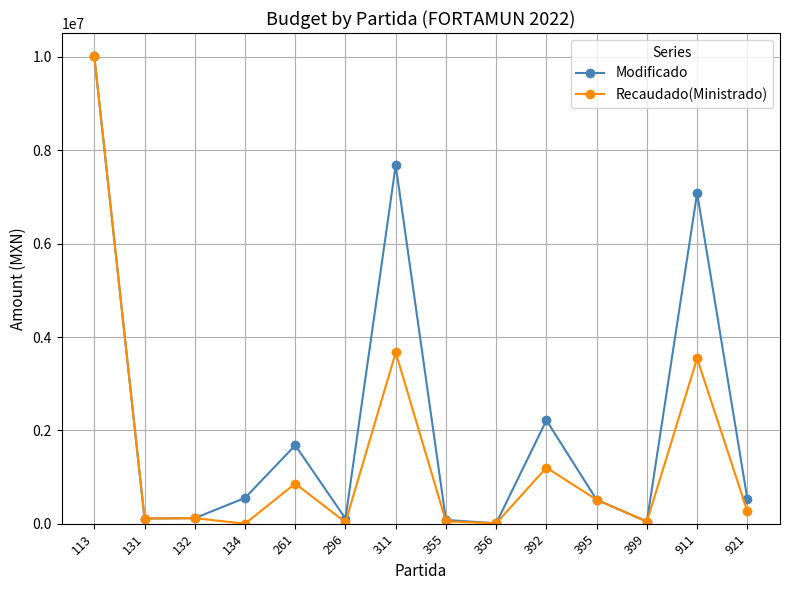

Which series has the largest total across all categories?

Modificado